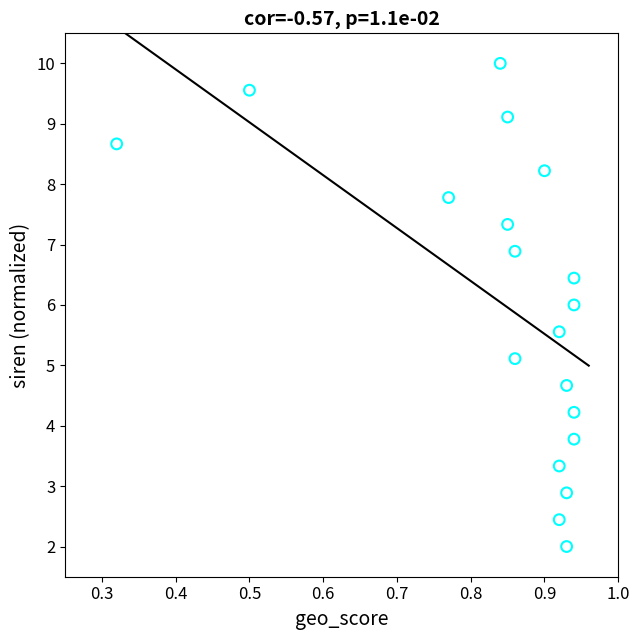

What is the range of Y values (max minus min)?

8.0